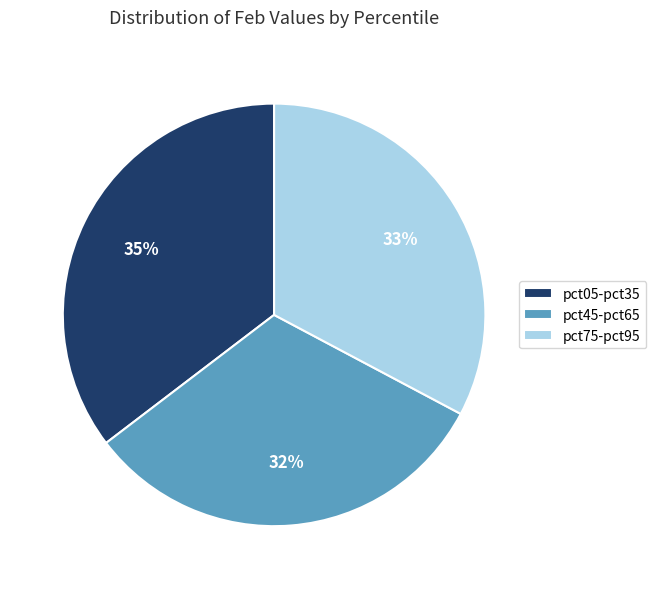

What percentage is the pct45-pct65 slice, to the nearest percent?

32%